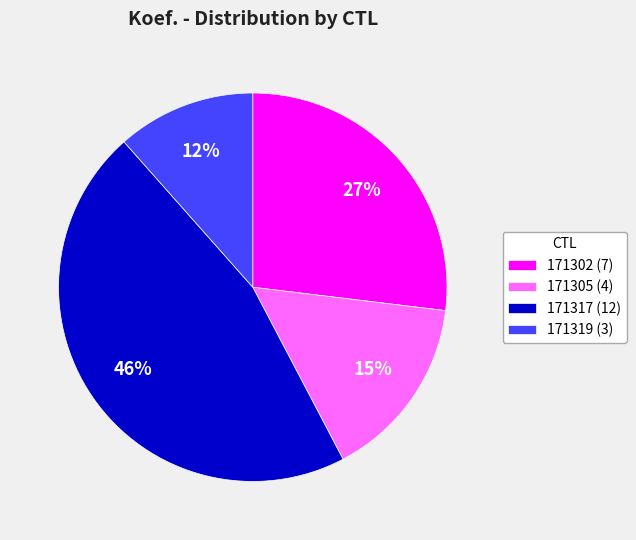

To the nearest percent, what percentage of the pie is 171317?

46%